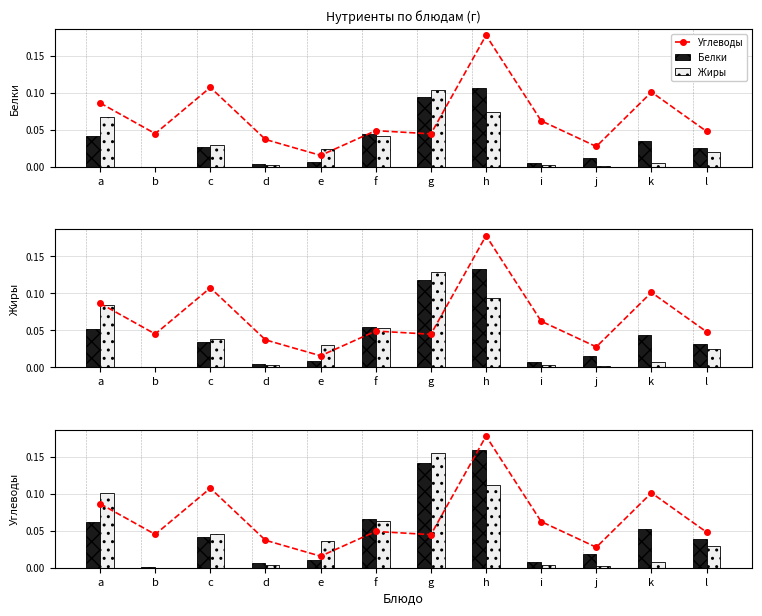

Is it true that Жиры equals 0.2 at g?

True